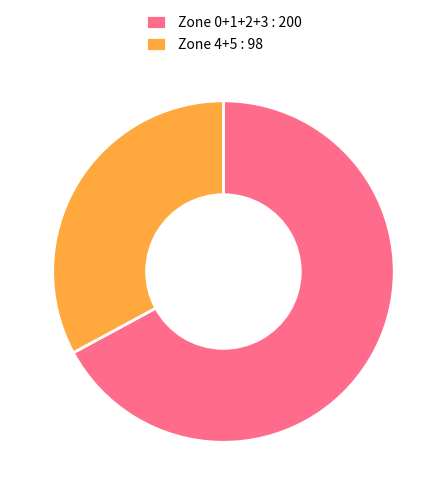

Is it true that Zone 0+1+2+3 : 200 is 67% of the pie?

True